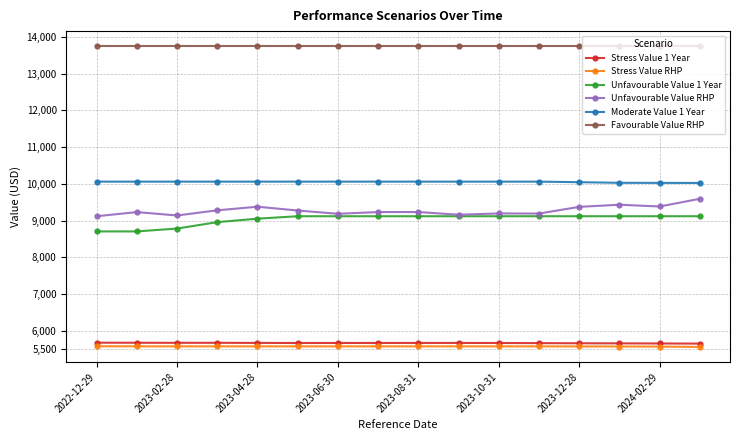

What is the highest value of the Unfavourable Value 1 Year series?

9118.4